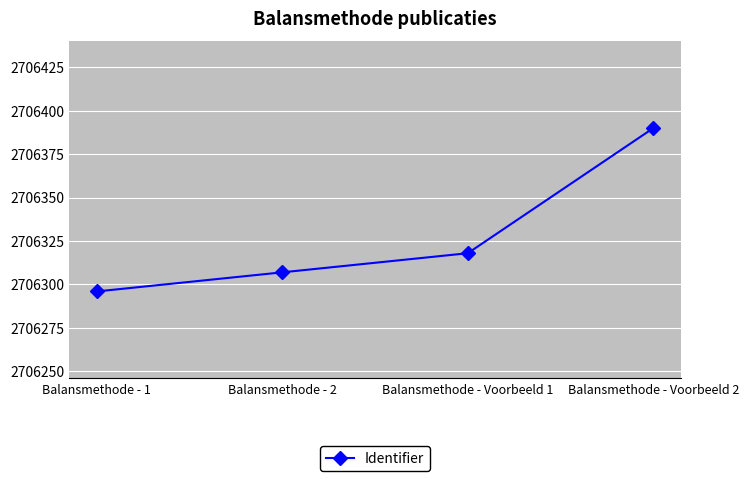

What is the minimum value shown in the chart?

2706296